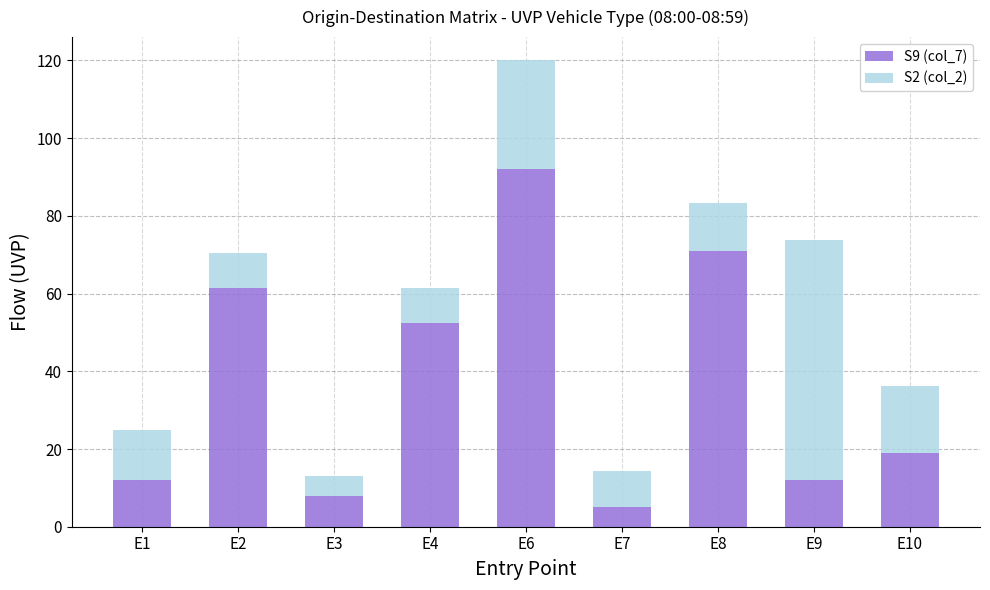

Which category has the highest value in the S9 (col_7) series?

E6